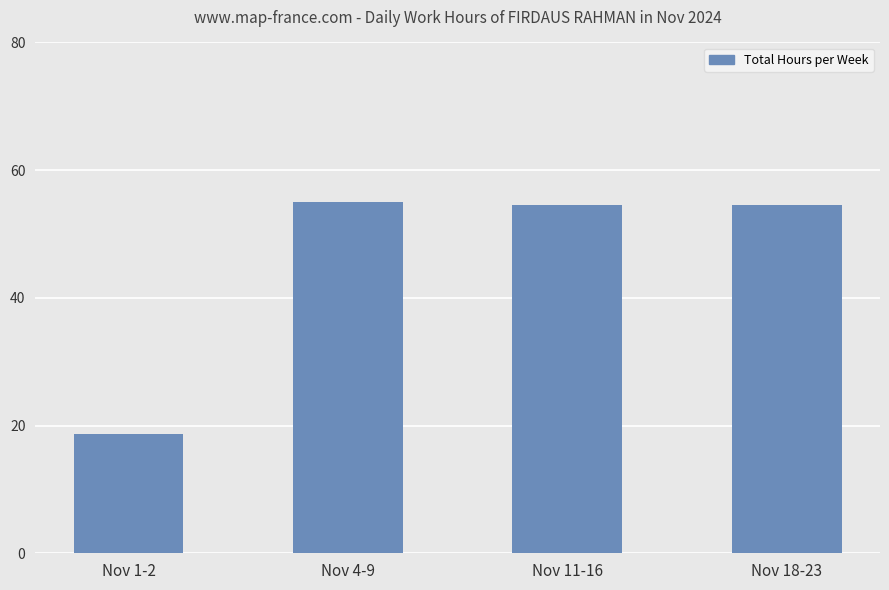

What is the average value?

45.7